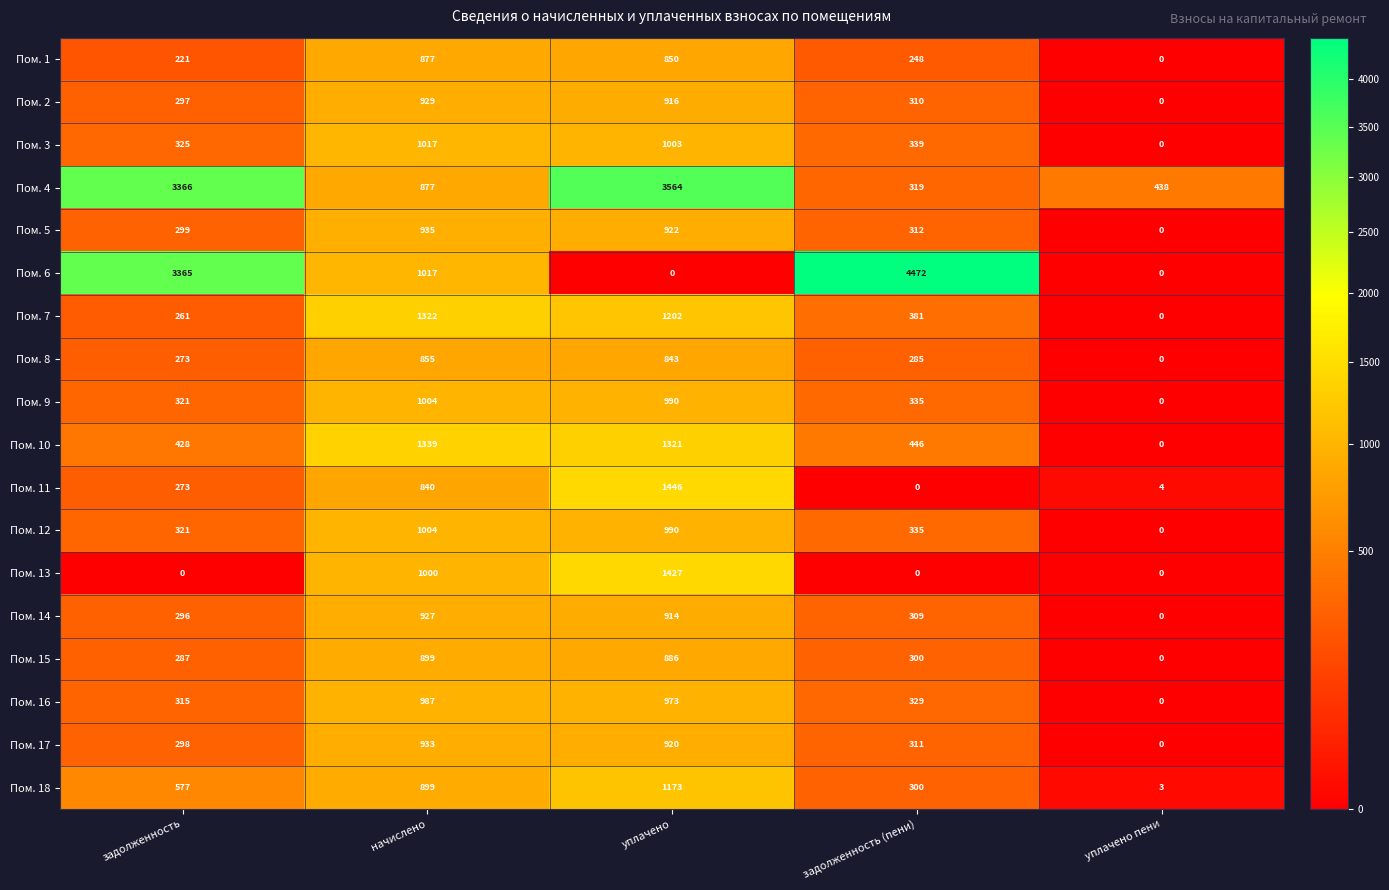

Rank the categories by Пом. 17 value from lowest to highest.

уплачено пени, задолженность, задолженность (пени), уплачено, начислено